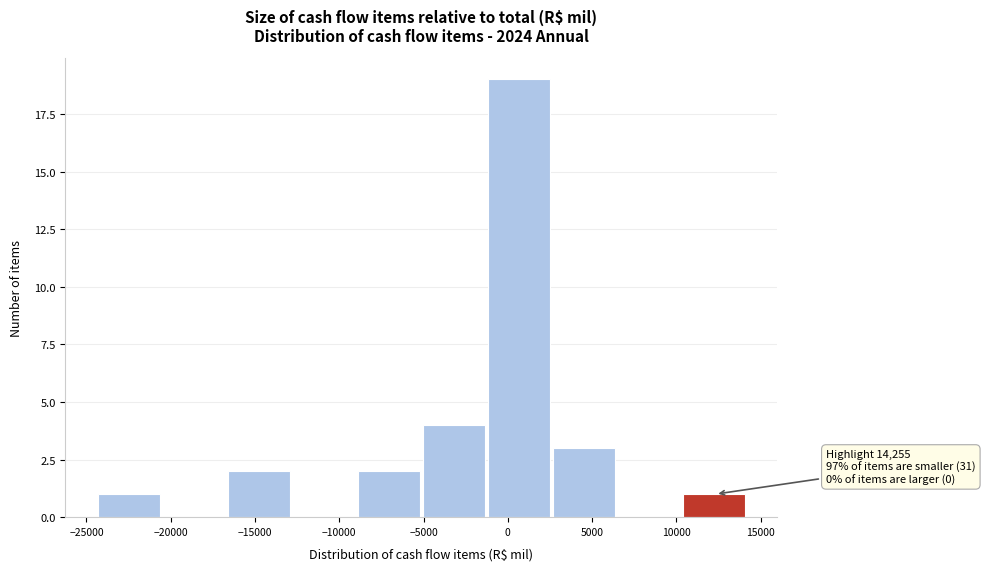

Which range on the x-axis has the tallest bar?

-1000 to 2500